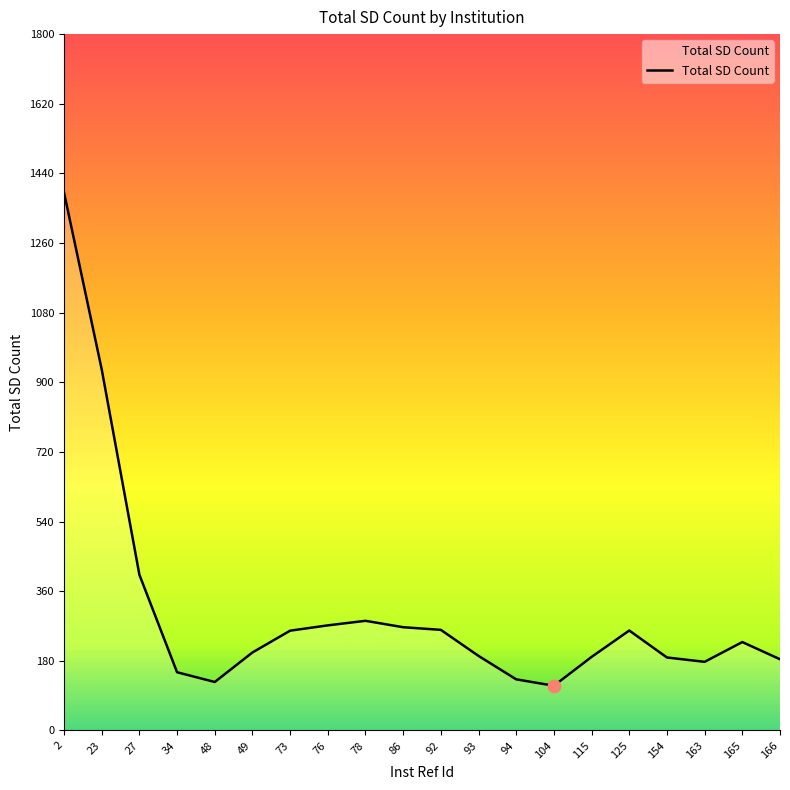

What is the ratio of the value at 125 to the value at 94?

2.0